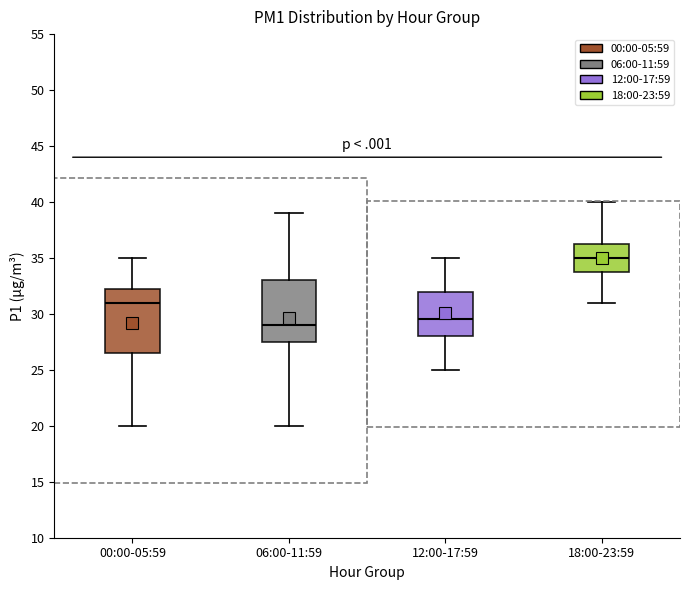

Reading left to right, transcribe this box plot: for each box, give where its median line is, the range the box spans, and where its two whiskers end, as read against the y-axis. The values are not printed on the chart, so give them approximately, as read against the axis.

00:00-05:59: median 31.0, box 26.5 to 32.5, whiskers 20.0 to 35.0
06:00-11:59: median 29.0, box 27.5 to 33.0, whiskers 20.0 to 39.0
12:00-17:59: median 29.5, box 28.0 to 32.0, whiskers 25.0 to 35.0
18:00-23:59: median 35.0, box 34.0 to 36.5, whiskers 31.0 to 40.0